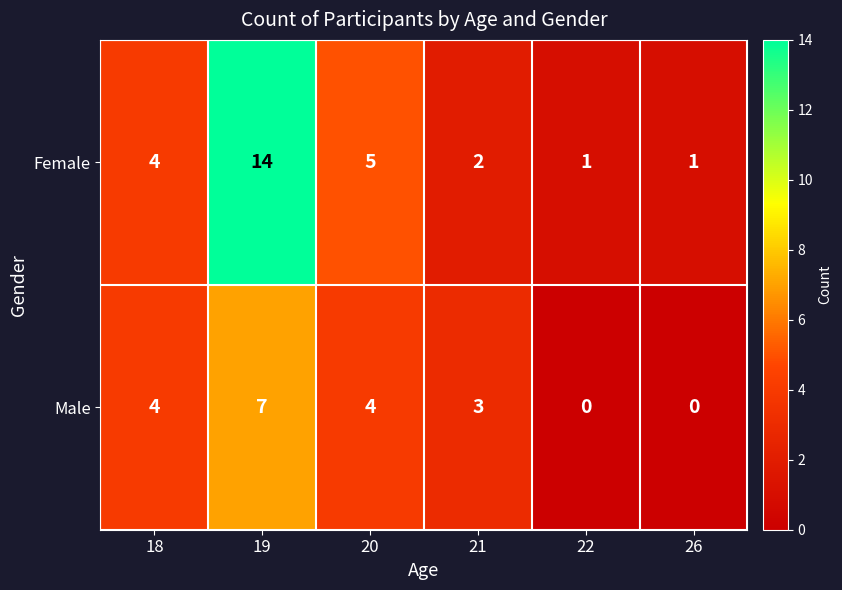

True or false: Male has a value of 4 at 18.

True